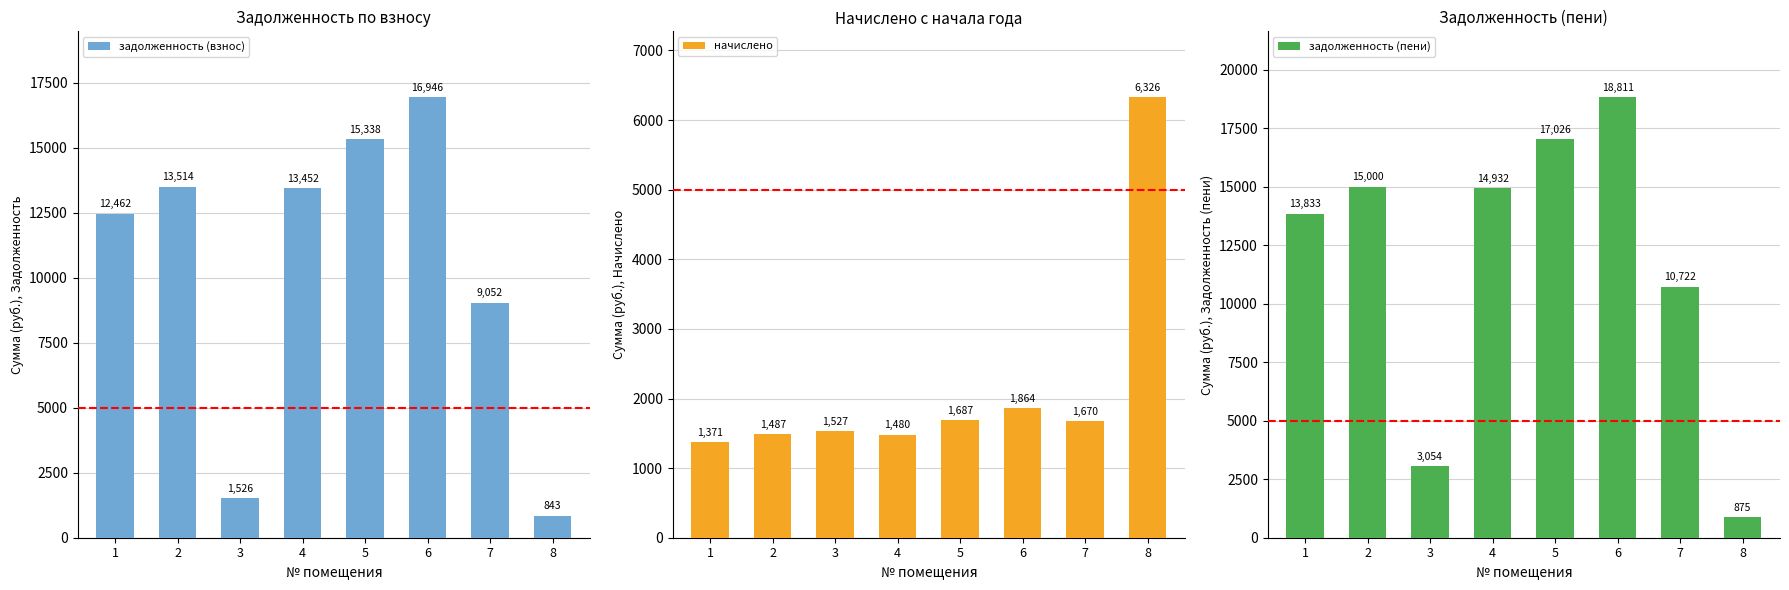

What is the value of the начислено bar at the 7th from the left?

1670.4